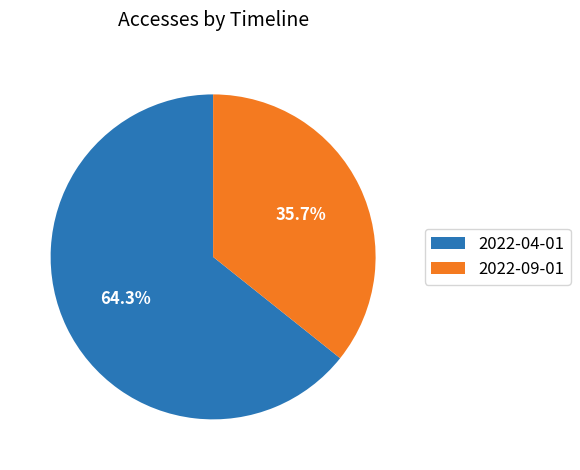

To the nearest percent, what portion does 2022-04-01 represent?

64%